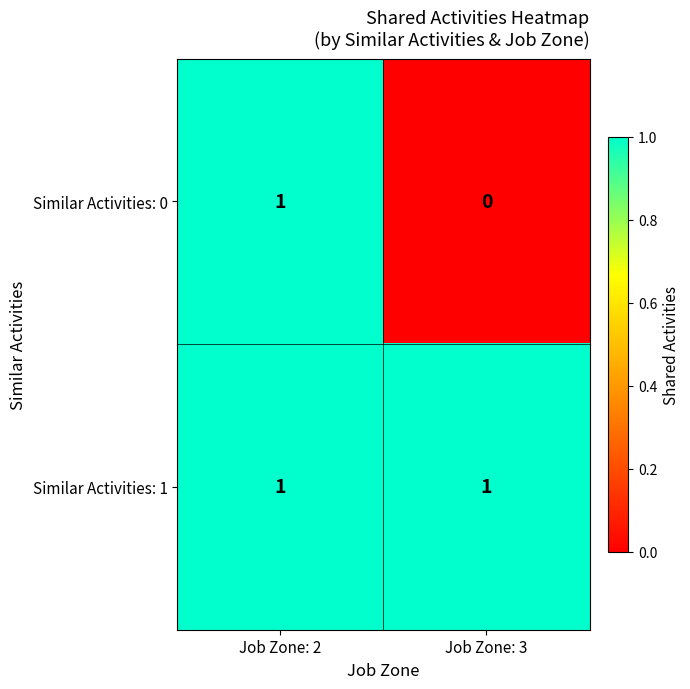

Which series has the largest range (max minus min)?

Similar Activities: 0